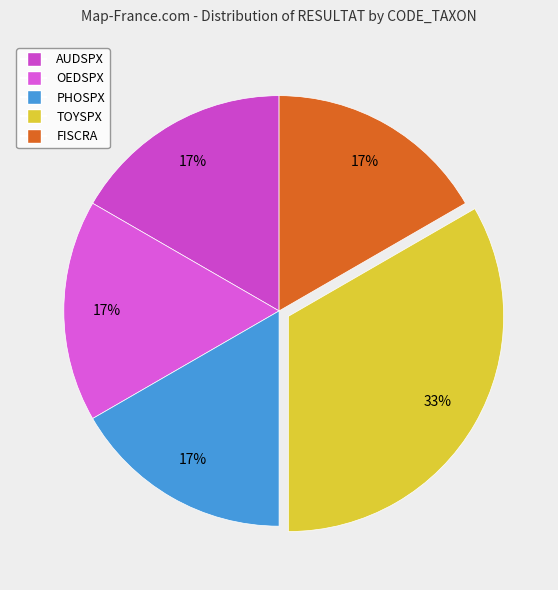

What percentage is the OEDSPX slice, to the nearest percent?

17%